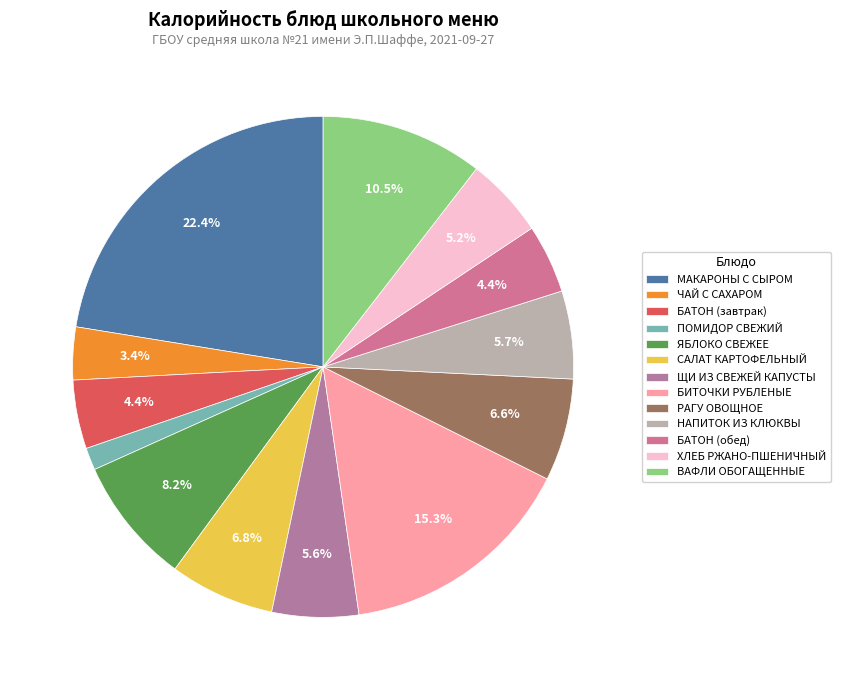

Which category has the smallest portion of the pie?

ПОМИДОР СВЕЖИЙ